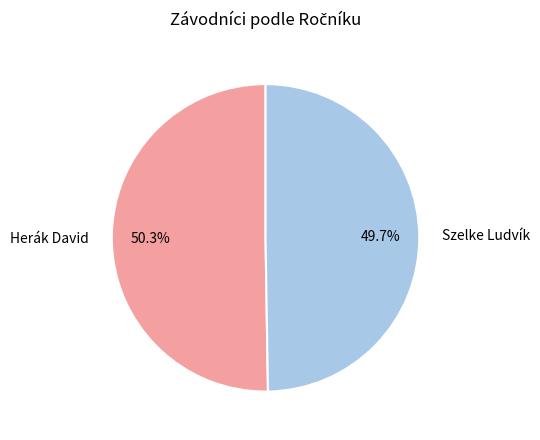

Which has a higher value, Szelke Ludvík or Herák David?

Herák David